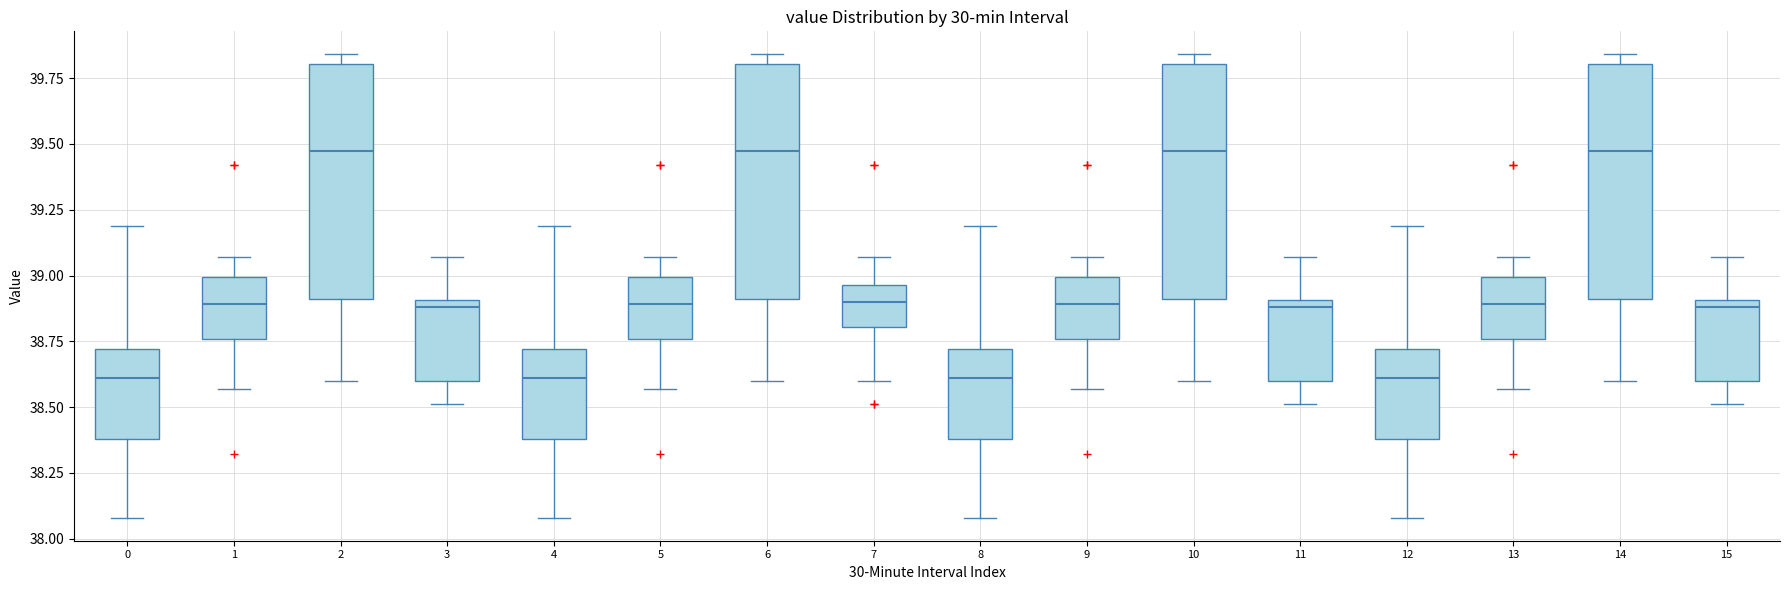

Reading left to right, read every box against the y-axis: the position of its median line, the range the box covers, and the ends of its whiskers. The values are not printed on the chart, so give them approximately, as read against the axis.

0: median 38.60, box 38.40 to 38.70, whiskers 38.10 to 39.20
1: median 38.90, box 38.75 to 39.00, whiskers 38.55 to 39.05
2: median 39.50, box 38.90 to 39.80, whiskers 38.60 to 39.85
3: median 38.90 (just below the box's upper edge), box 38.60 to 38.90, whiskers 38.50 to 39.05
4: median 38.60, box 38.40 to 38.70, whiskers 38.10 to 39.20
5: median 38.90, box 38.75 to 39.00, whiskers 38.55 to 39.05
6: median 39.50, box 38.90 to 39.80, whiskers 38.60 to 39.85
7: median 38.90, box 38.80 to 38.95, whiskers 38.60 to 39.05
8: median 38.60, box 38.40 to 38.70, whiskers 38.10 to 39.20
9: median 38.90, box 38.75 to 39.00, whiskers 38.55 to 39.05
10: median 39.50, box 38.90 to 39.80, whiskers 38.60 to 39.85
11: median 38.90 (just below the box's upper edge), box 38.60 to 38.90, whiskers 38.50 to 39.05
12: median 38.60, box 38.40 to 38.70, whiskers 38.10 to 39.20
13: median 38.90, box 38.75 to 39.00, whiskers 38.55 to 39.05
14: median 39.50, box 38.90 to 39.80, whiskers 38.60 to 39.85
15: median 38.90 (just below the box's upper edge), box 38.60 to 38.90, whiskers 38.50 to 39.05